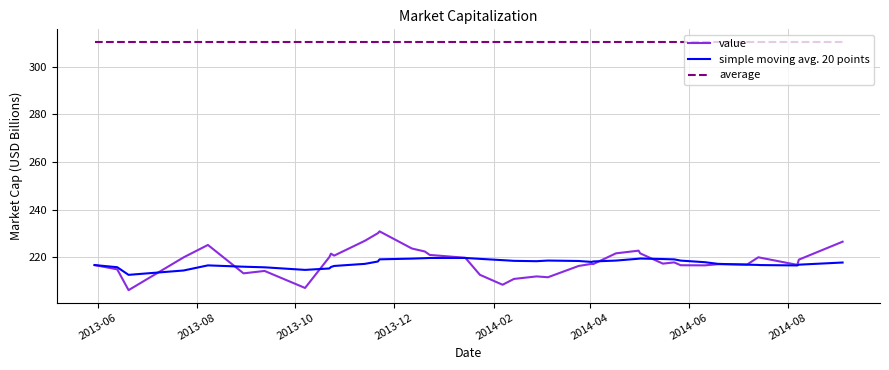

List the series in order of their peak value, highest first.

average, value, simple moving avg. 20 points